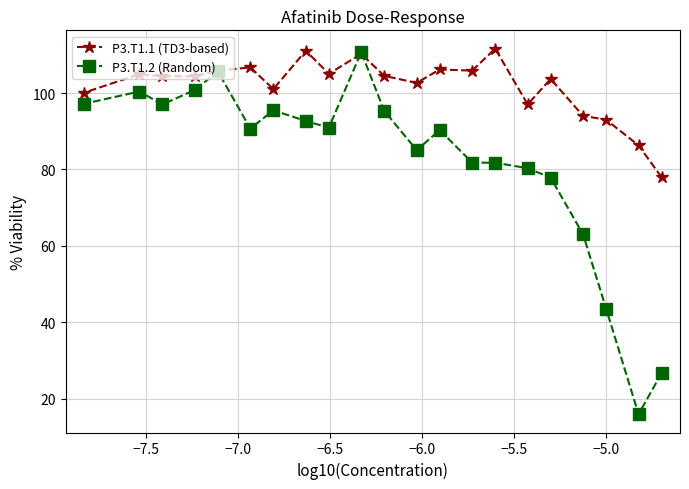

What is the smallest value displayed?

15.9